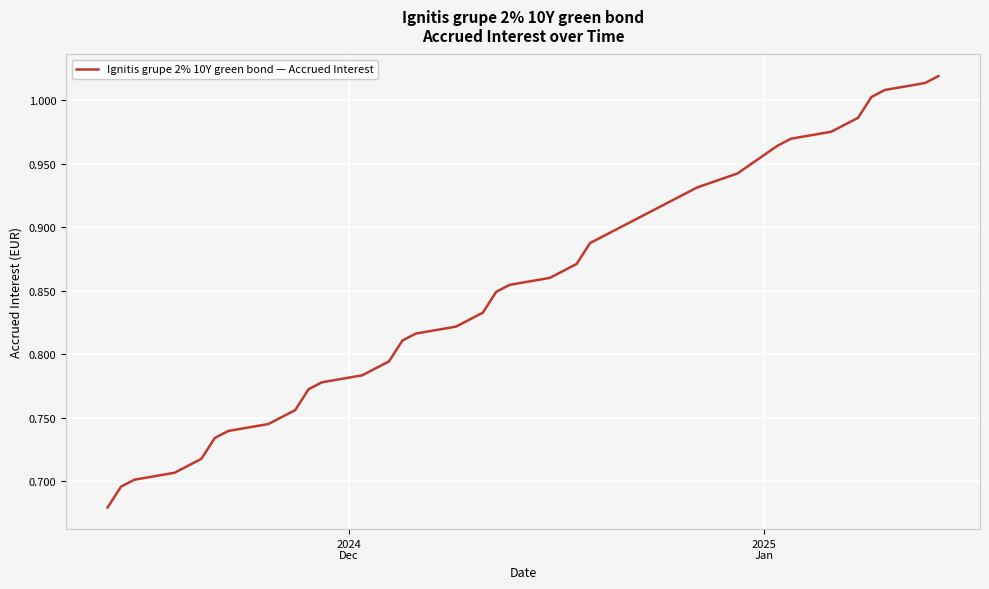

What is the difference between the maximum and minimum values?

0.3